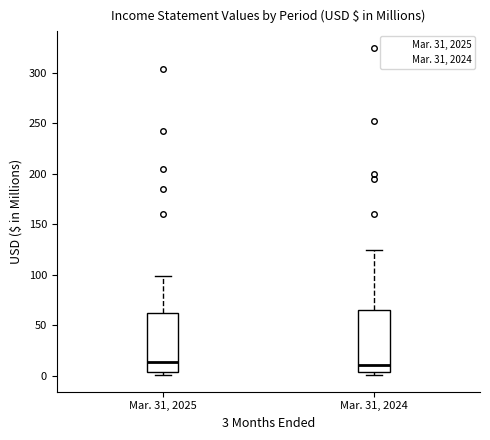

Where is the lower edge of the box for Mar. 31, 2024 on the y-axis? The values are not printed on the chart, so give them approximately, as read against the axis.

5